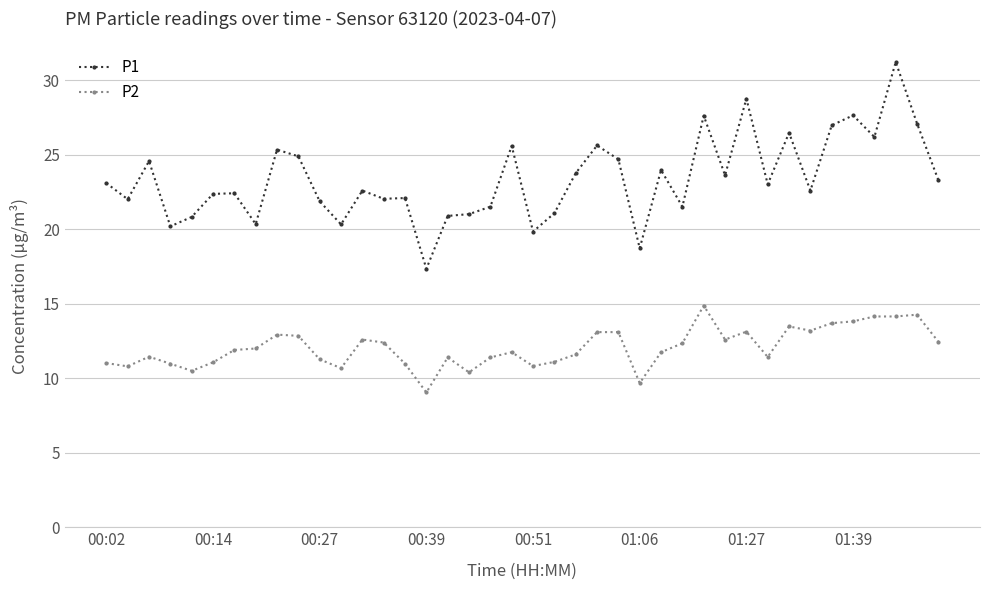

How many lines are shown in the chart?

2